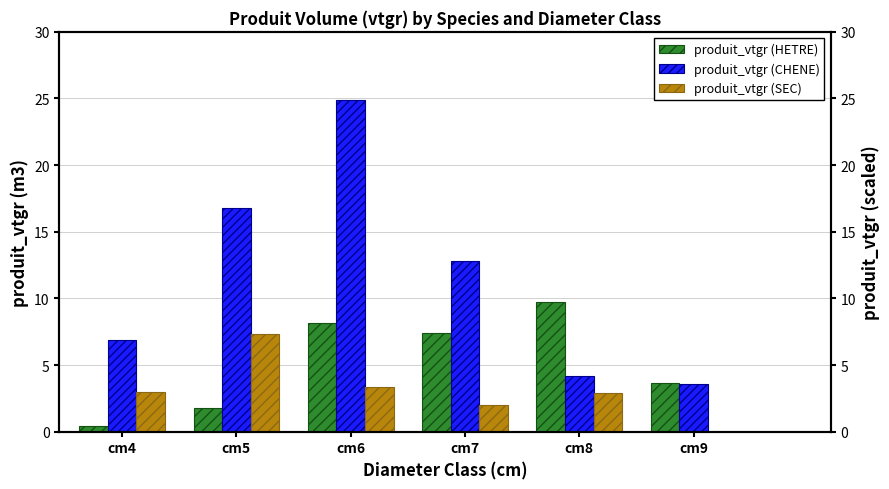

Rank the series by their average value, from lowest to highest.

produit_vtgr (SEC), produit_vtgr (HETRE), produit_vtgr (CHENE)